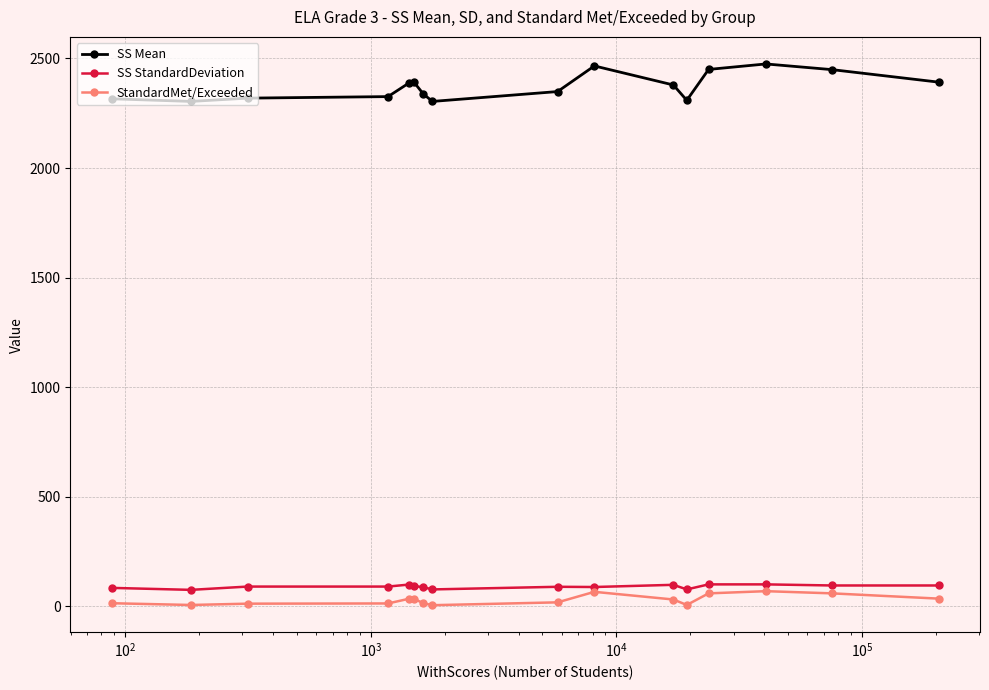

True or false: StandardMet/Exceeded and SS Mean intersect in this chart.

False